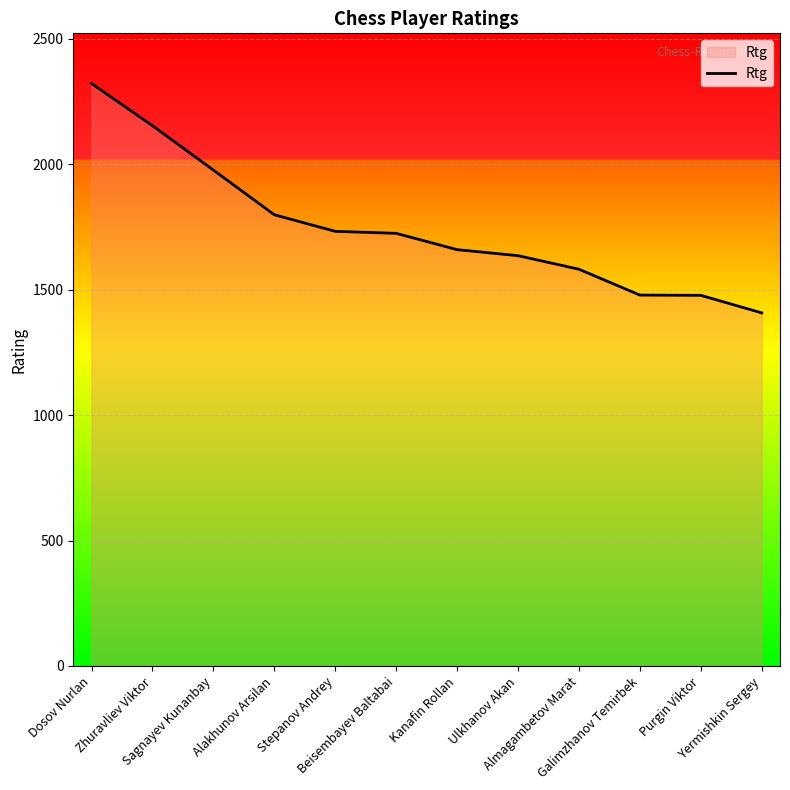

What is the smallest value displayed?

1407